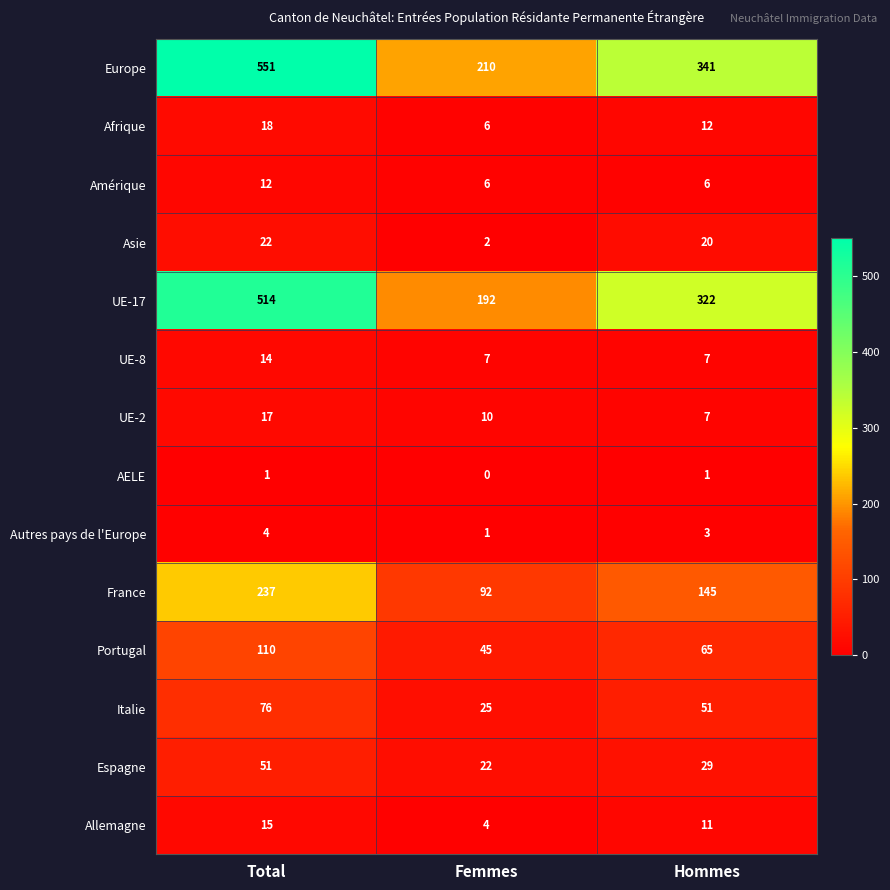

Which series has the widest spread of values?

Europe